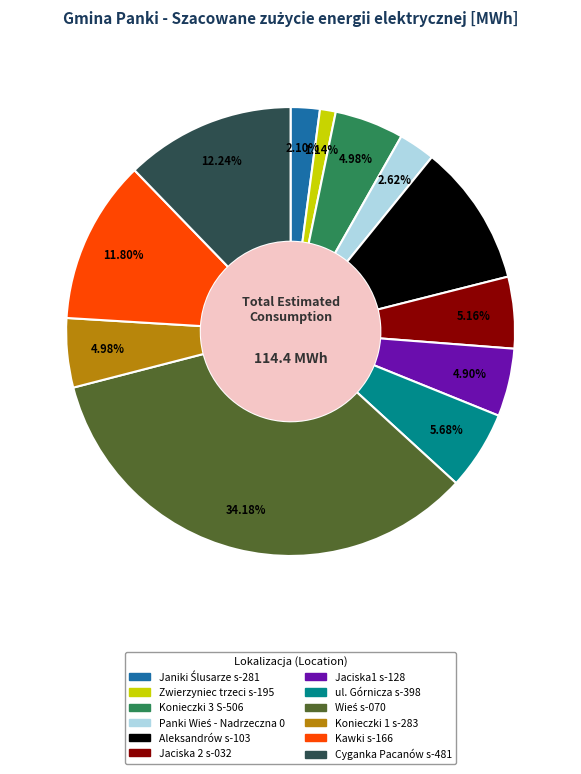

To the nearest percent, what is the difference between the largest and smallest slice percentages?

33%